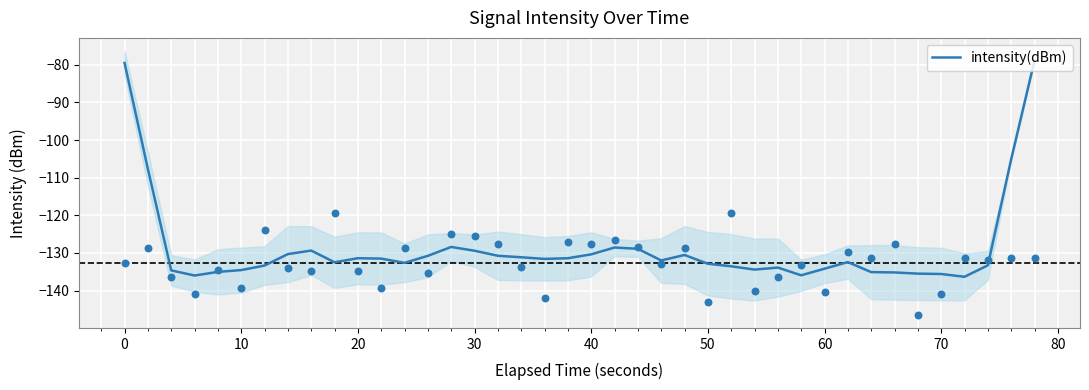

What is the minimum value for intensity(dBm)?

-136.3